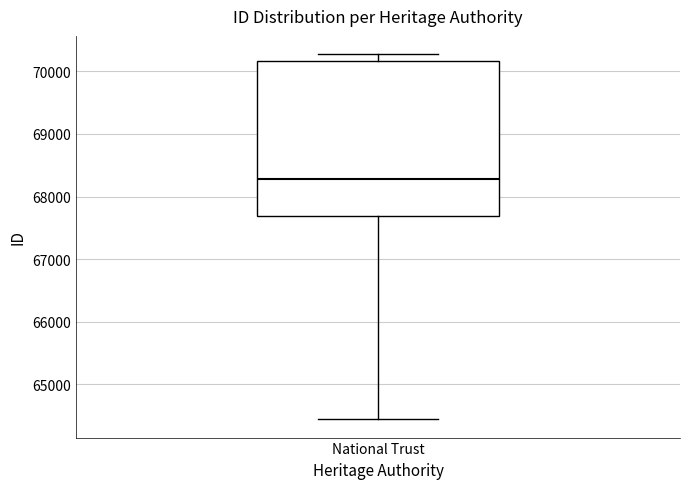

Transcribe this box plot: give where the median line is, the range the box spans, and where the two whiskers end, as read against the y-axis. The values are not printed on the chart, so give them approximately, as read against the axis.

median 68300, box 67700 to 70200, whiskers 64400 to 70300